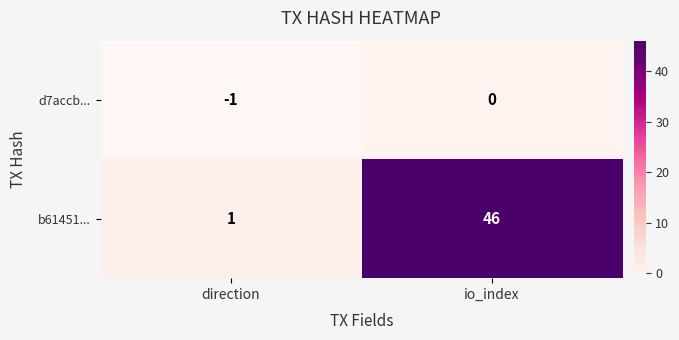

True or false: b61451... has a value of 1 at direction.

True